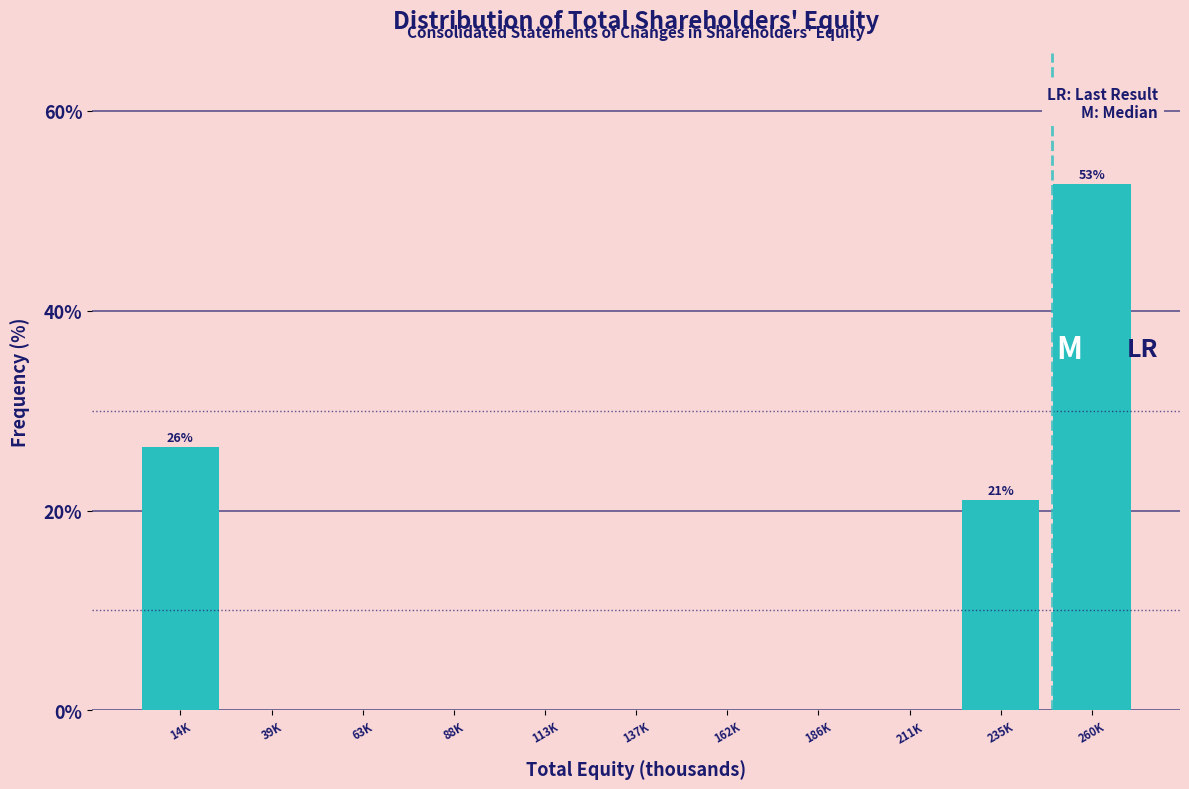

Reading left to right, list all the values displayed in this chart.

14K=26.3	39K=0.0	63K=0.0	88K=0.0	113K=0.0	137K=0.0	162K=0.0	186K=0.0	211K=0.0	235K=21.1	260K=52.6